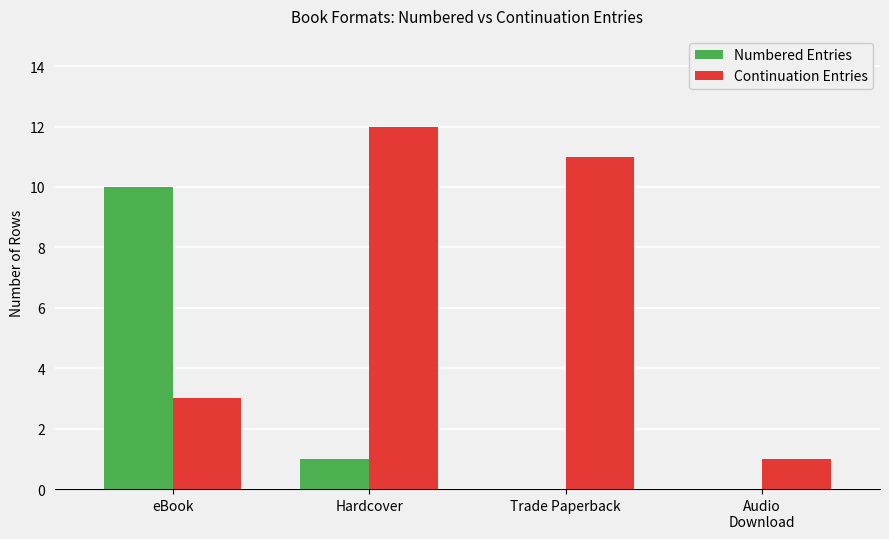

Which series has the largest range (max minus min)?

Continuation Entries